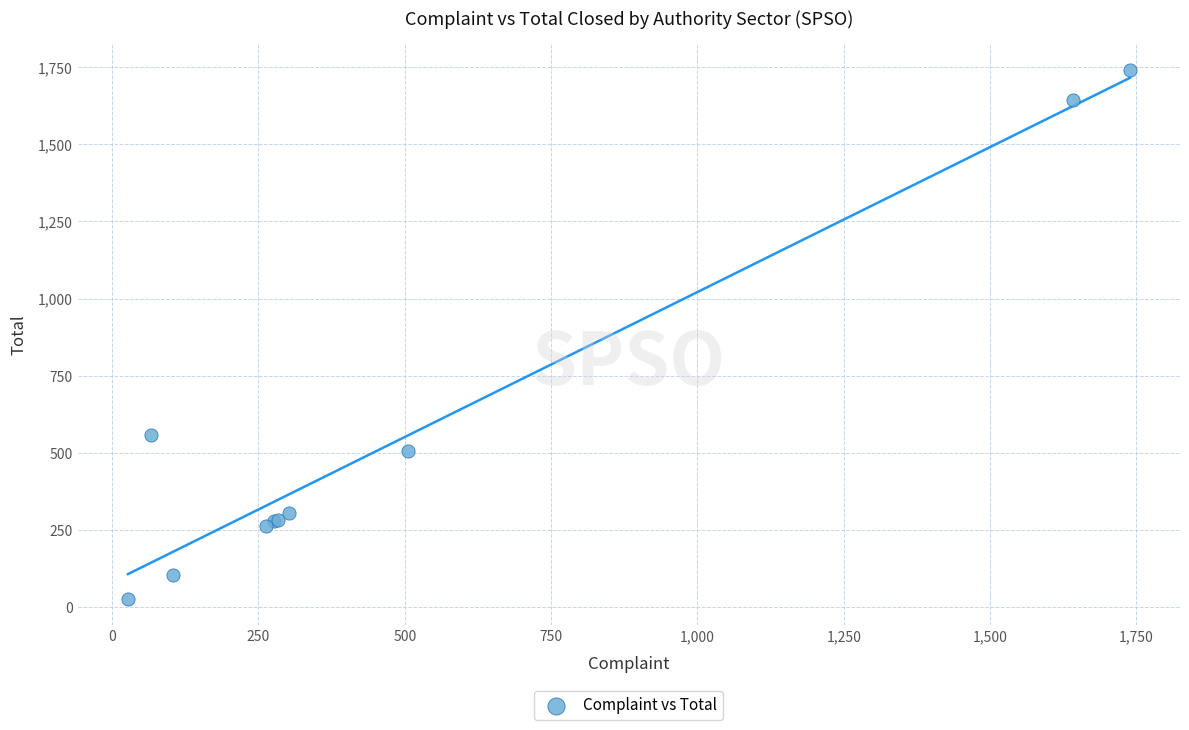

What Y value in the scatter plot is closest to 884?

556